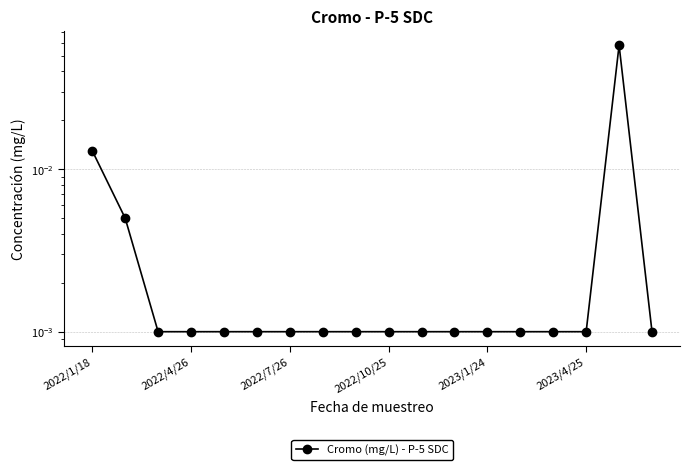

Which category has the highest value across all series?

16